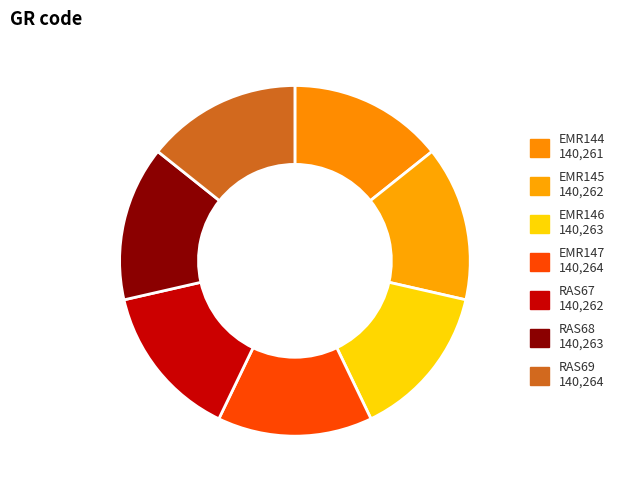

Rank the categories by value from lowest to highest.

EMR144, EMR145, RAS67, EMR146, RAS68, EMR147, RAS69